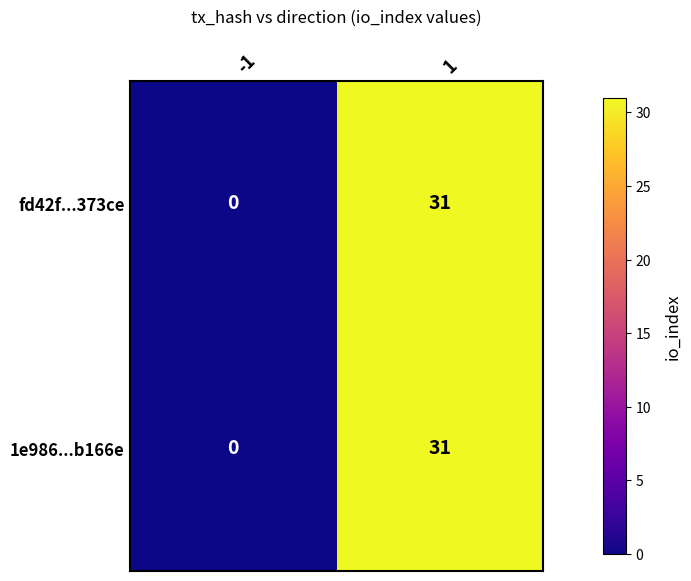

What is the difference between the fd42f...373ce values at 1 and -1?

31